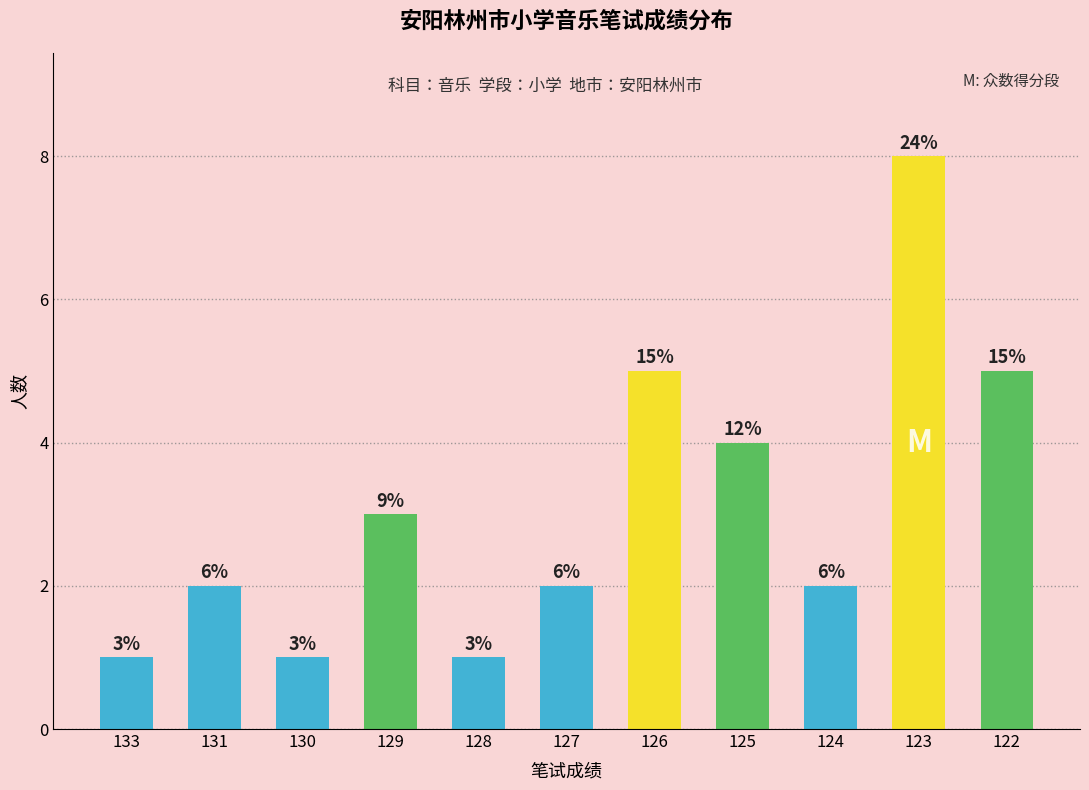

Rank the categories by value from lowest to highest.

133, 130, 128, 131, 127, 124, 129, 125, 126, 122, 123